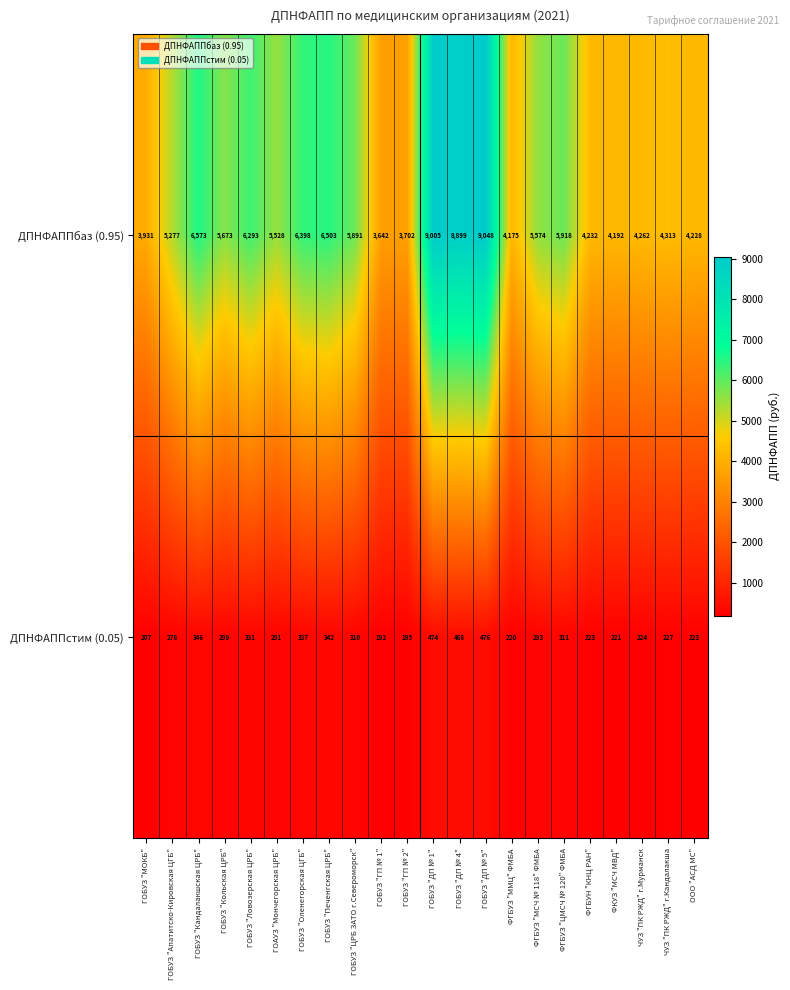

Count the number of categories in the chart.

22